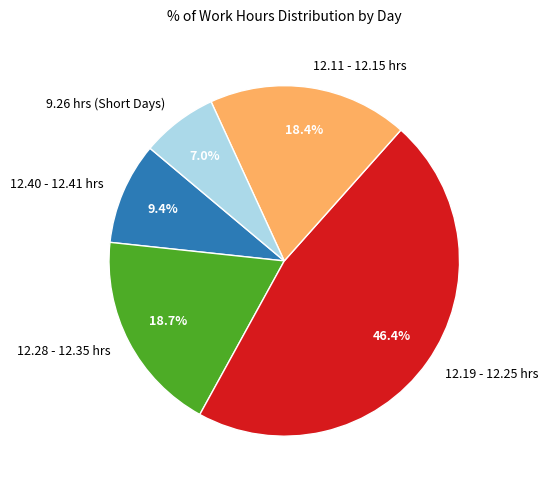

Which slice is the largest?

12.19 - 12.25 hrs